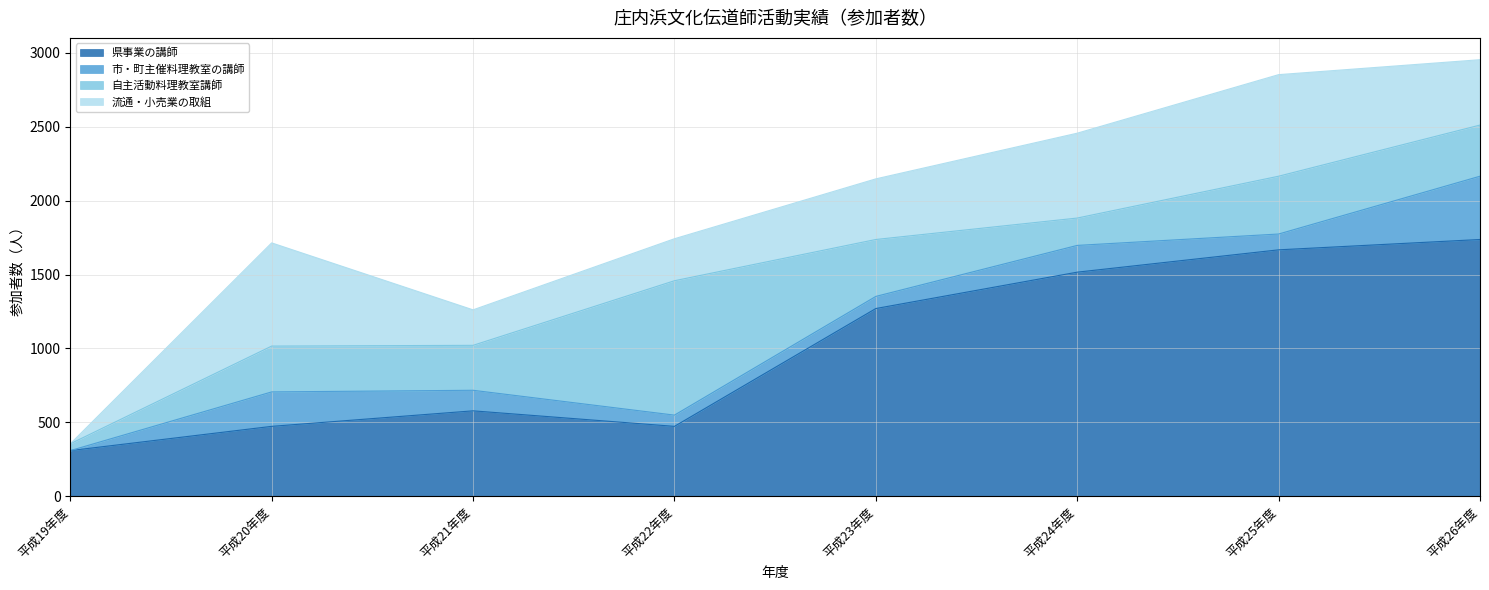

What is the difference between the highest and lowest values at 平成22年度?

833